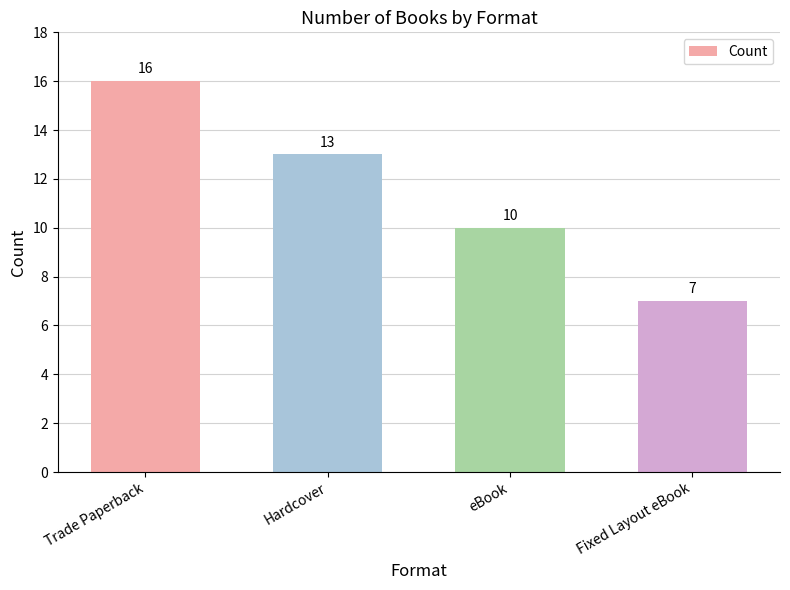

What is the difference between the values at Hardcover and Trade Paperback?

3